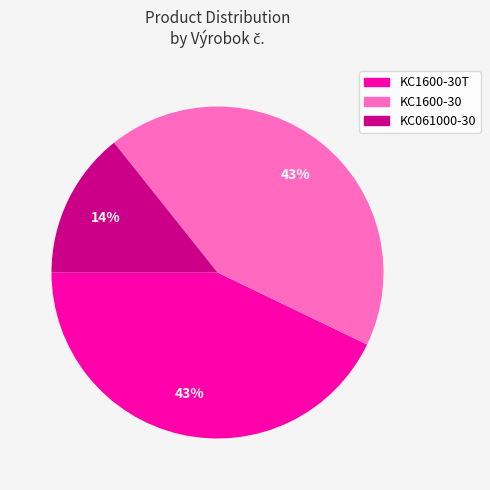

Which has a higher value, KC061000-30 or KC1600-30?

KC1600-30